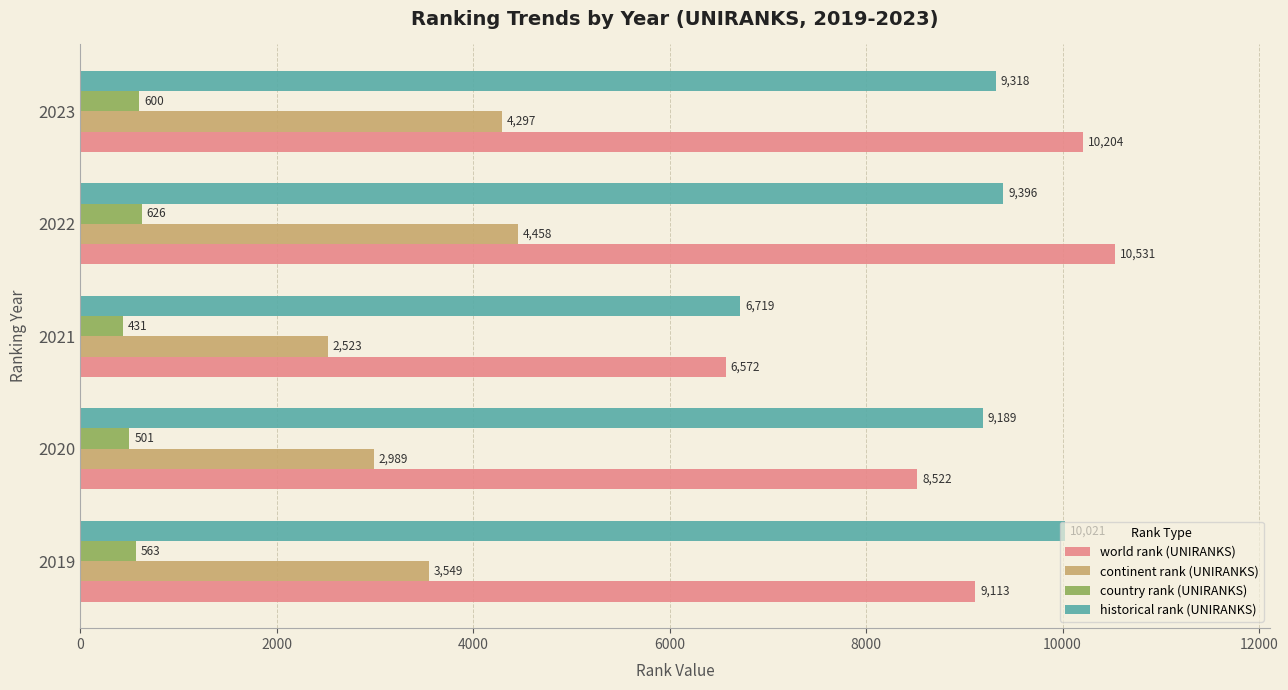

At how many categories does at least one series exceed 4446?

5